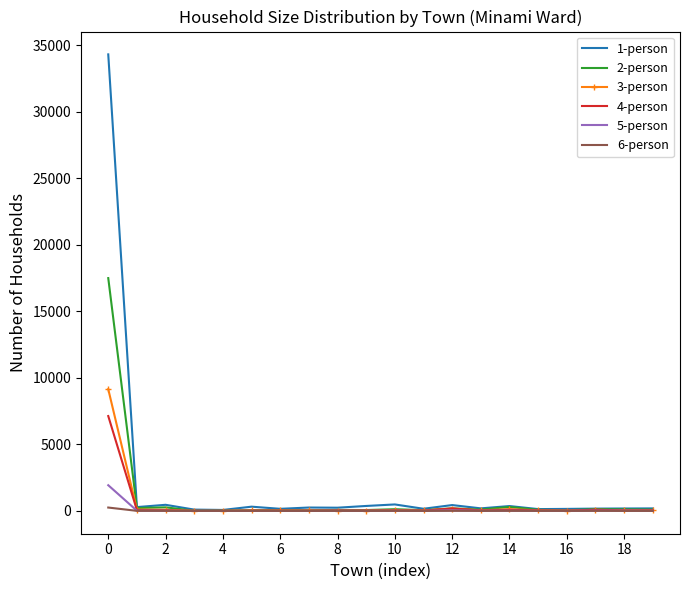

Which series has the widest spread of values?

1-person